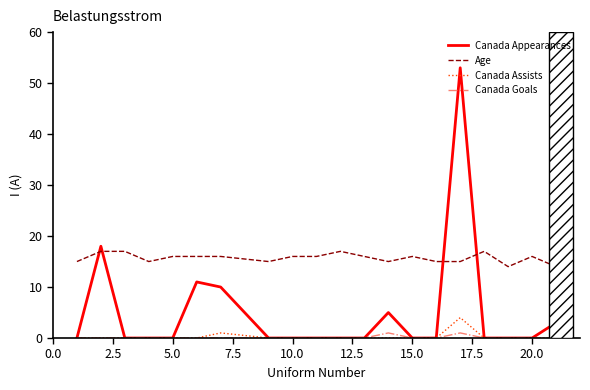

Rank the series by their maximum value, from highest to lowest.

Canada Appearances, Age, Canada Assists, Canada Goals